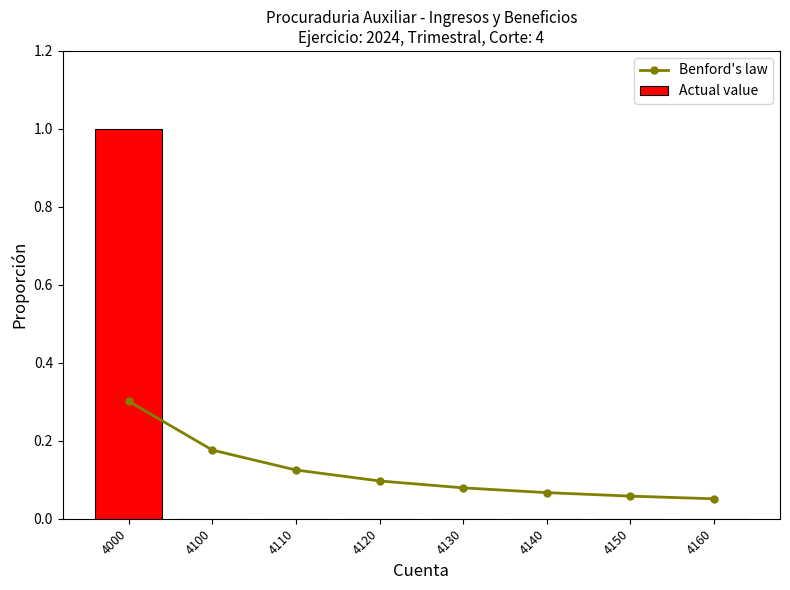

At 4000, list the series in order from largest to smallest.

Actual value, Benford's law